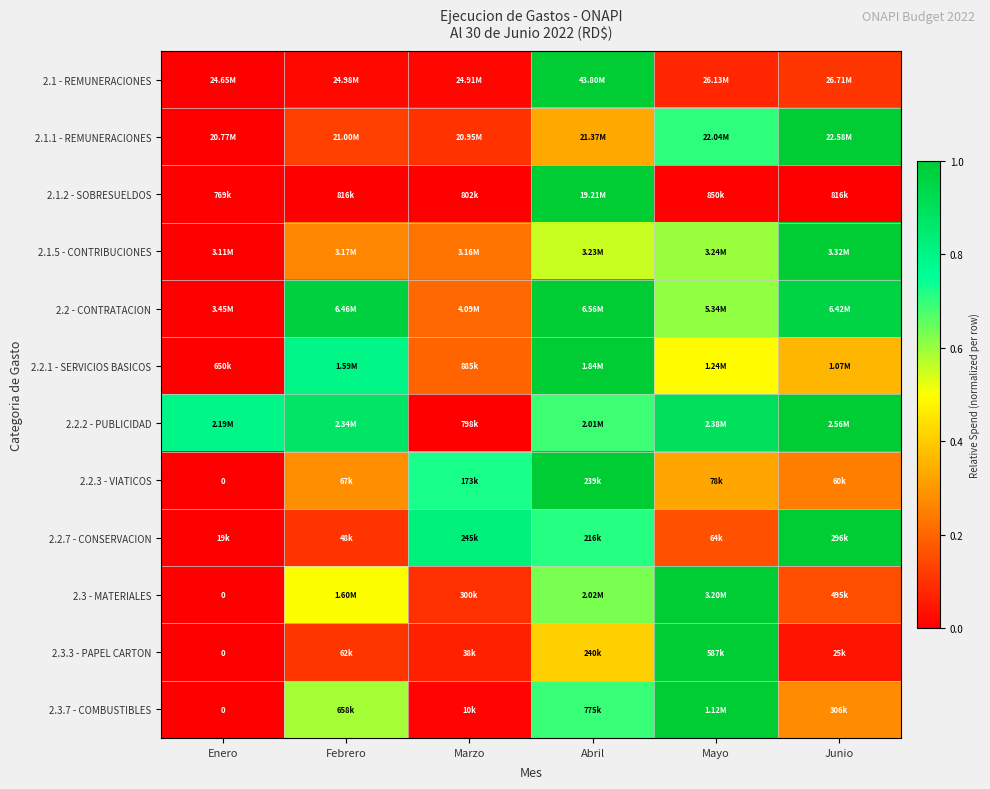

At which category is the sum across all series the highest?

Abril